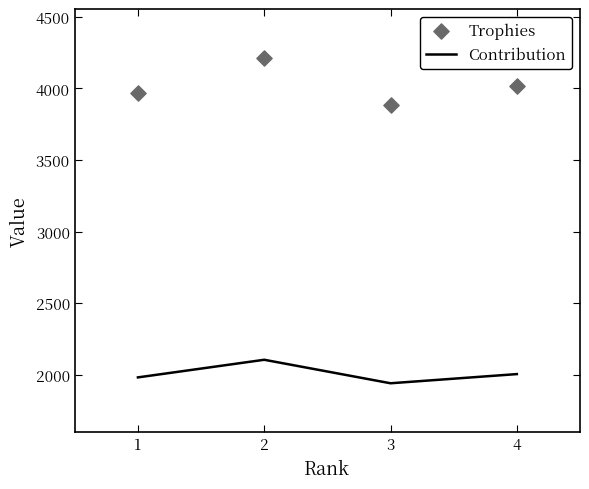

Which series reaches the maximum Y coordinate?

Trophies